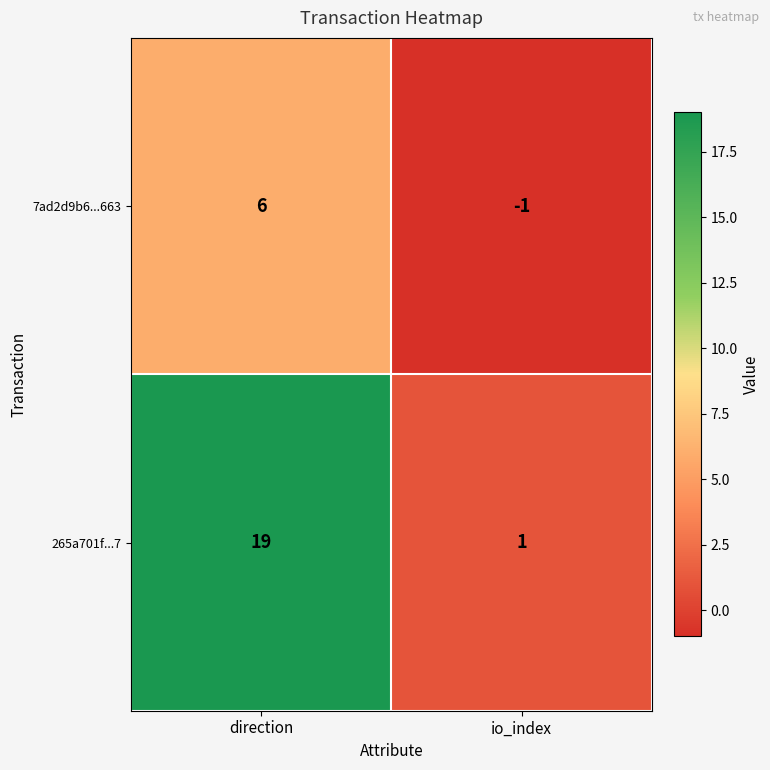

Between direction and io_index, which series saw the biggest shift?

265a701f...7